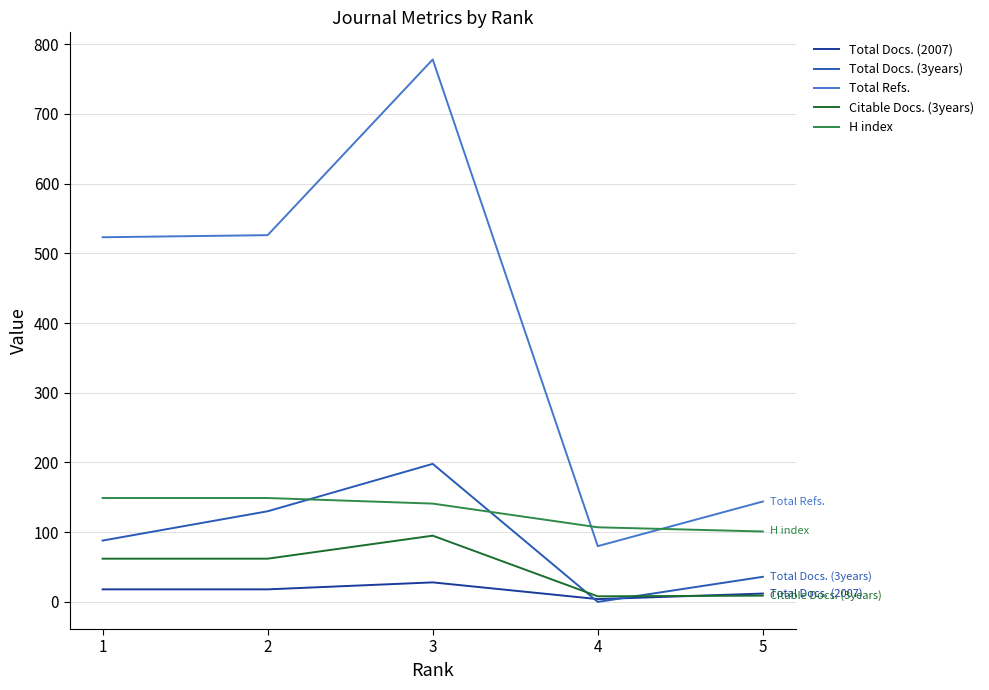

List the series in order of their peak value, highest first.

Total Refs., Total Docs. (3years), H index, Citable Docs. (3years), Total Docs. (2007)